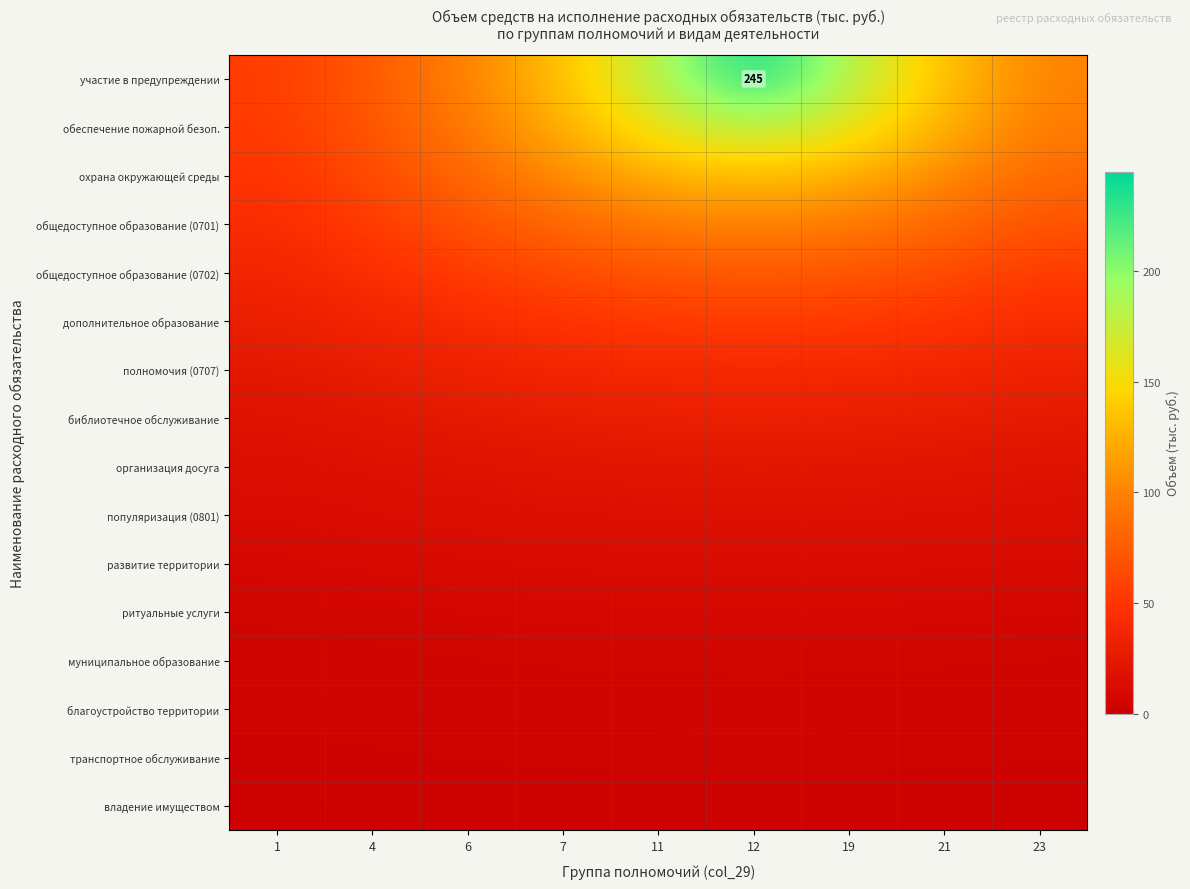

The value of дополнительное образование at 19 is 53.1. True or false?

True